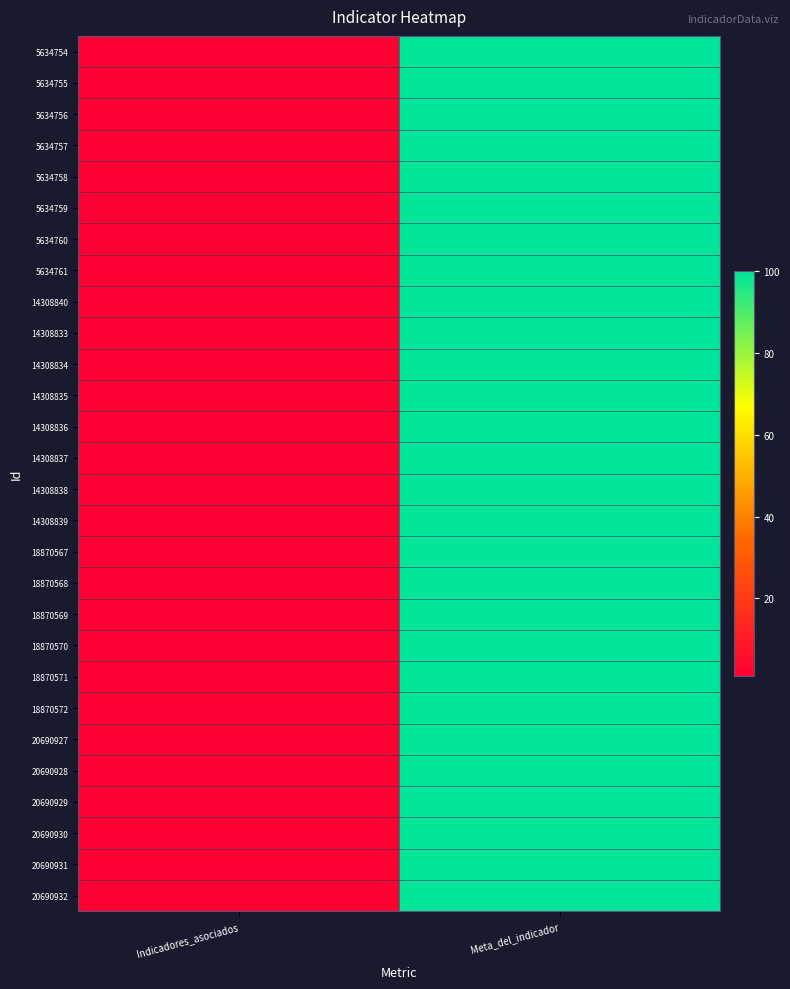

Reading left to right, extract all data points from this chart.

5634754: Indicadores_asociados=1	Meta_del_indicador=100
5634755: Indicadores_asociados=1	Meta_del_indicador=100
5634756: Indicadores_asociados=1	Meta_del_indicador=100
5634757: Indicadores_asociados=1	Meta_del_indicador=100
5634758: Indicadores_asociados=1	Meta_del_indicador=100
5634759: Indicadores_asociados=1	Meta_del_indicador=100
5634760: Indicadores_asociados=1	Meta_del_indicador=100
5634761: Indicadores_asociados=1	Meta_del_indicador=100
14308840: Indicadores_asociados=1	Meta_del_indicador=100
14308833: Indicadores_asociados=1	Meta_del_indicador=100
14308834: Indicadores_asociados=1	Meta_del_indicador=100
14308835: Indicadores_asociados=1	Meta_del_indicador=100
14308836: Indicadores_asociados=1	Meta_del_indicador=100
14308837: Indicadores_asociados=1	Meta_del_indicador=100
14308838: Indicadores_asociados=1	Meta_del_indicador=100
14308839: Indicadores_asociados=1	Meta_del_indicador=100
18870567: Indicadores_asociados=1	Meta_del_indicador=100
18870568: Indicadores_asociados=1	Meta_del_indicador=100
18870569: Indicadores_asociados=1	Meta_del_indicador=100
18870570: Indicadores_asociados=1	Meta_del_indicador=100
18870571: Indicadores_asociados=1	Meta_del_indicador=100
18870572: Indicadores_asociados=1	Meta_del_indicador=100
20690927: Indicadores_asociados=1	Meta_del_indicador=100
20690928: Indicadores_asociados=1	Meta_del_indicador=100
20690929: Indicadores_asociados=1	Meta_del_indicador=100
20690930: Indicadores_asociados=1	Meta_del_indicador=100
20690931: Indicadores_asociados=1	Meta_del_indicador=100
20690932: Indicadores_asociados=1	Meta_del_indicador=100